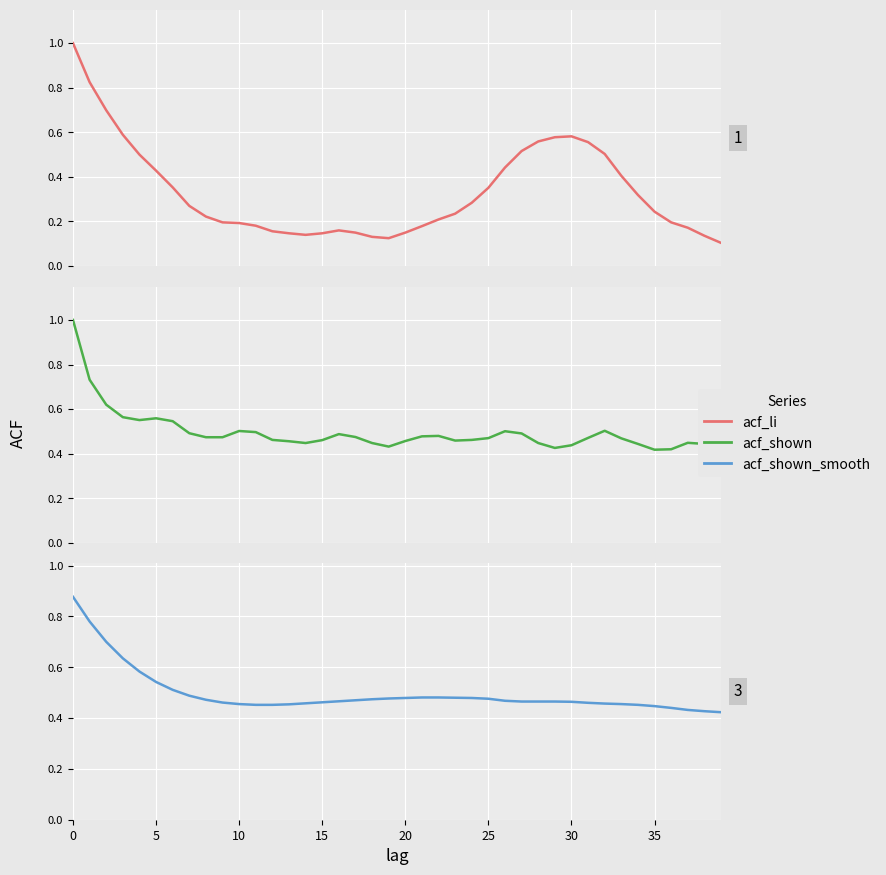

What is the smallest value displayed?

0.1